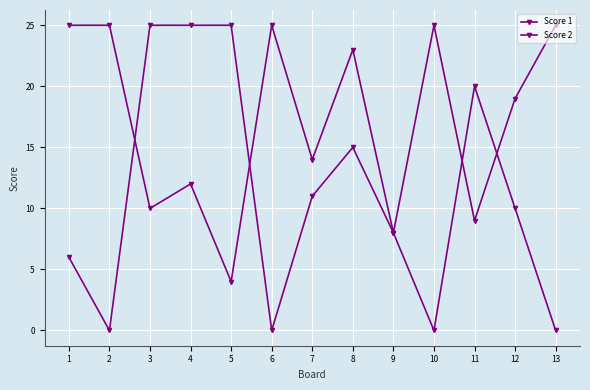

How many values in the Score 2 series are below 10?

6